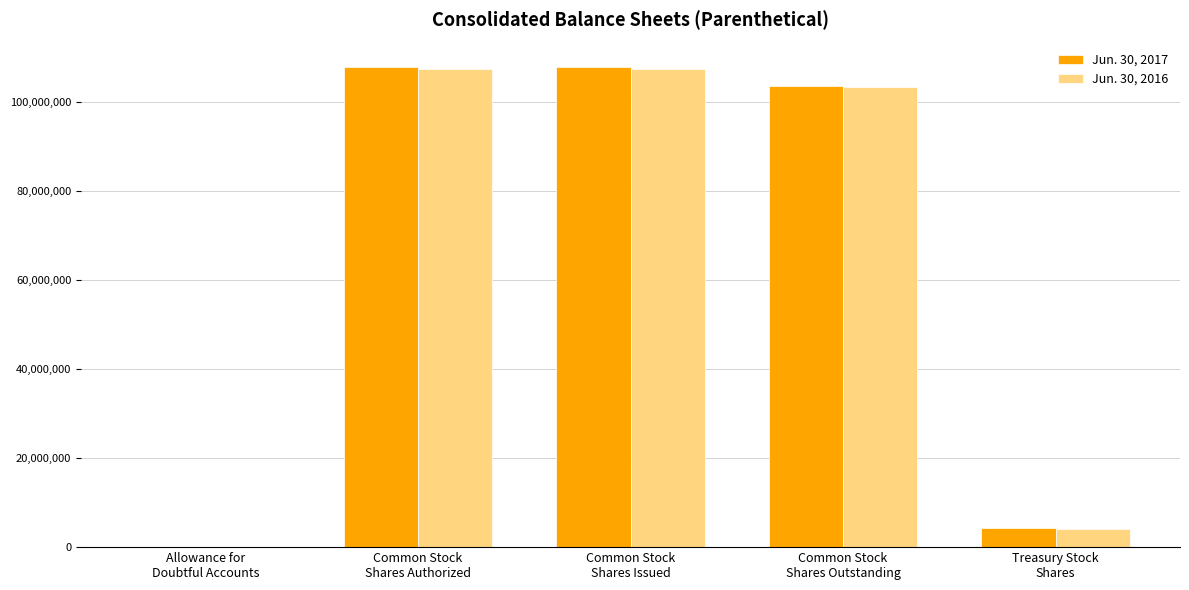

What is the maximum value shown in the chart?

107989000